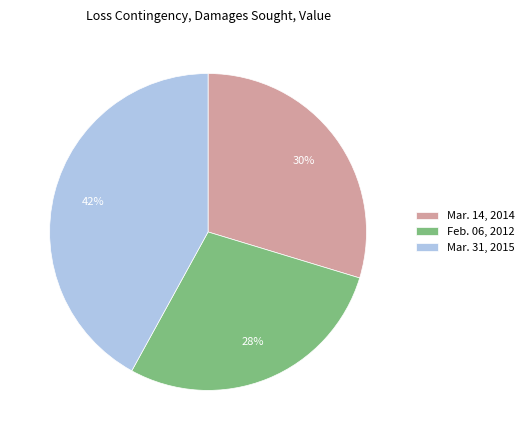

To the nearest percent, what percentage of the pie is Feb. 06, 2012?

28%